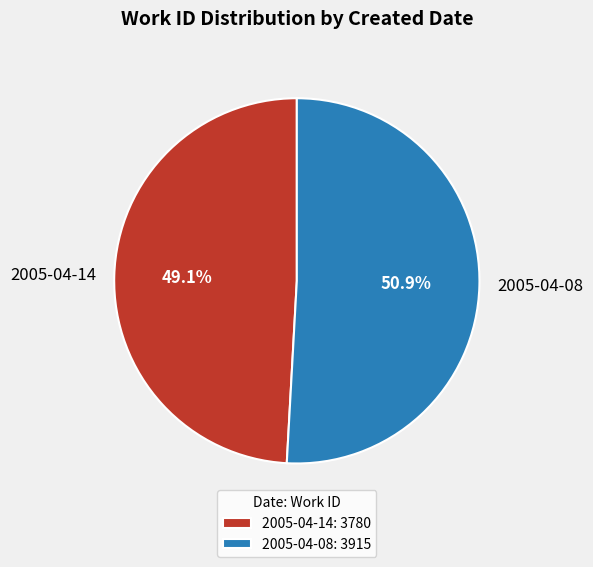

To the nearest percent, what portion does 2005-04-14 represent?

49%